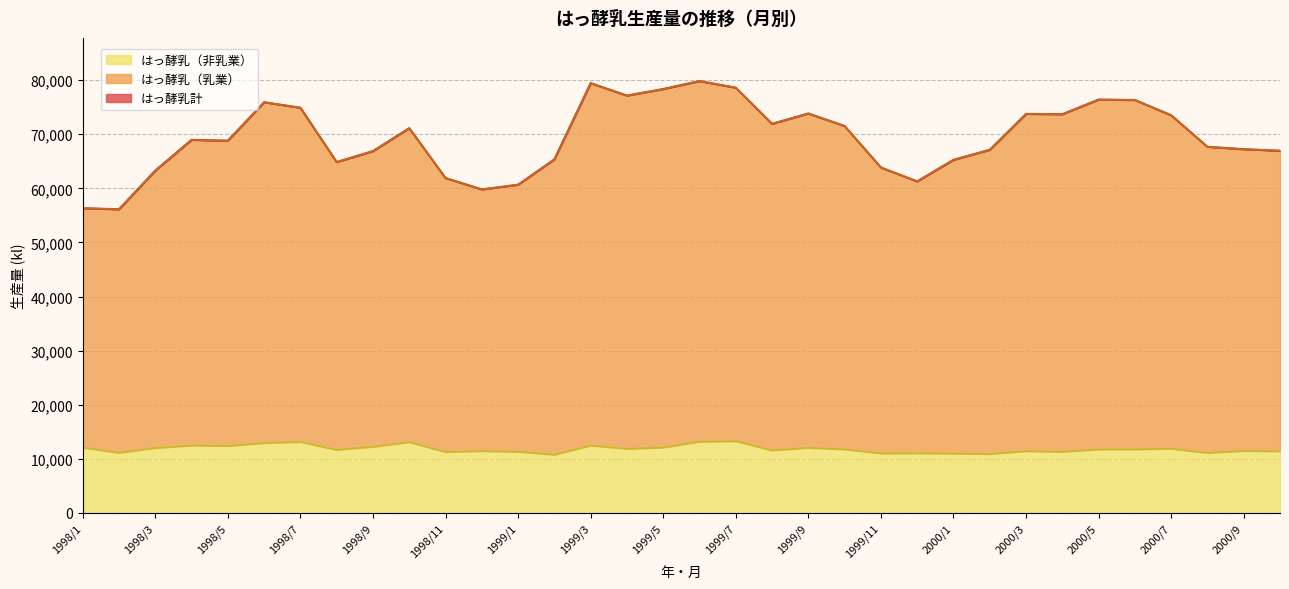

What is the difference between the maximum and minimum values in the はっ酵乳（非乳業） series?

2498